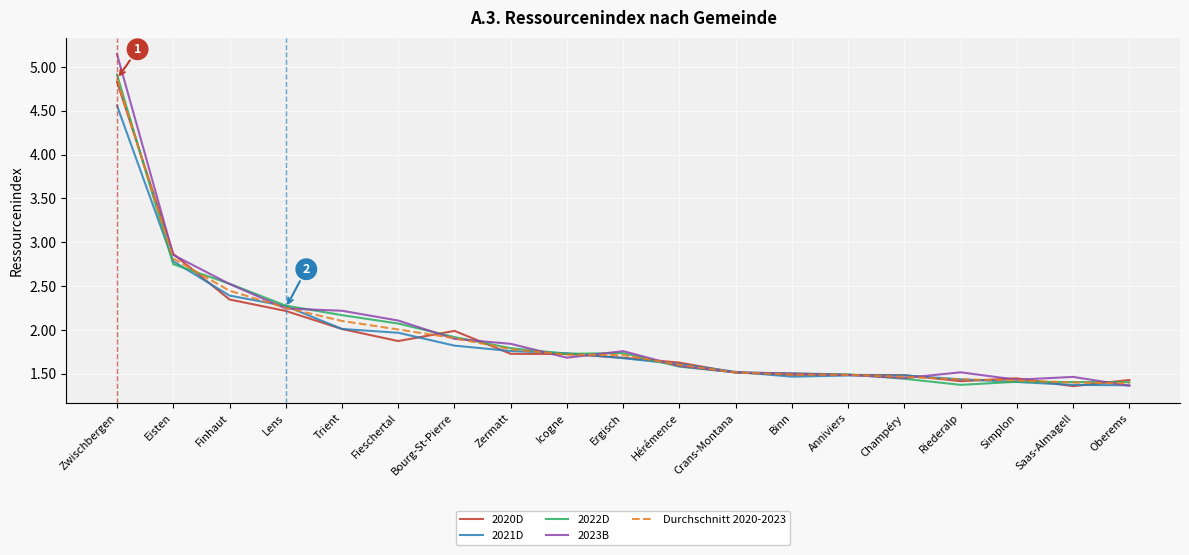

Which series changed the most between Anniviers and Simplon?

2022D